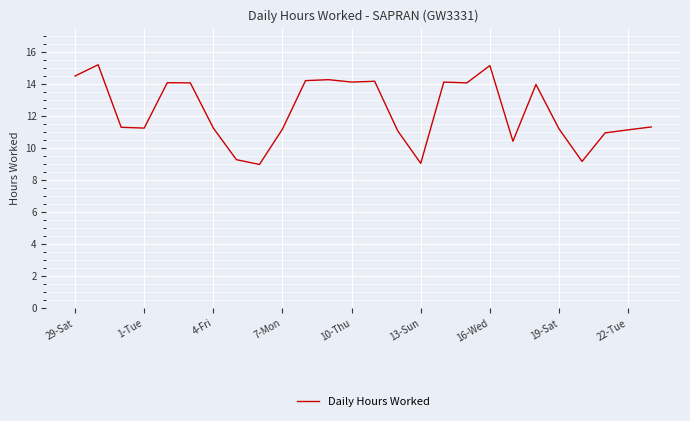

What is the minimum value shown in the chart?

9.0